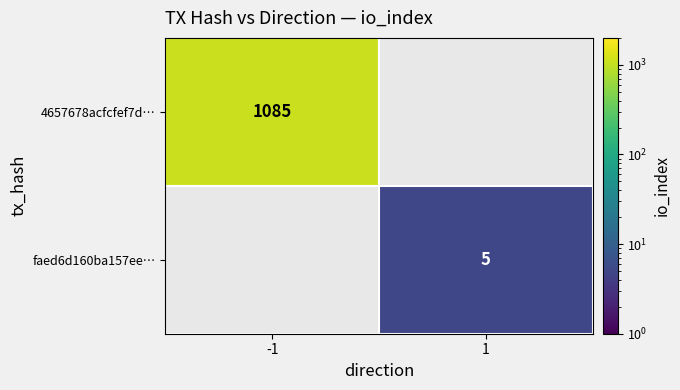

True or false: faed6d160ba157ee… has a value of 5 at 1.

True